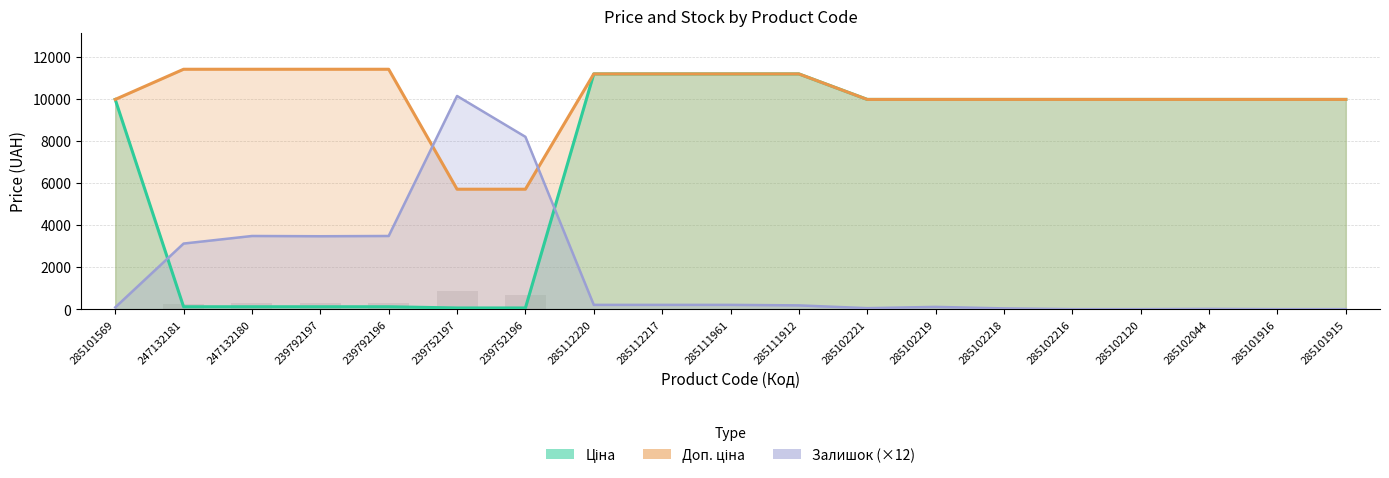

Reading left to right, what are all the values shown in this chart?

Ціна: 9975.0	114.1	114.1	114.1	114.1	57.0	57.0	11188.2	11188.2	11188.2	11188.2	9975.0	9975.0	9975.0	9975.0	9975.0	9975.0	9975.0	9975.0
Доп. ціна: 9975.0	11410.0	11410.0	11410.0	11410.0	5705.0	5705.0	11188.2	11188.2	11188.2	11188.2	9975.0	9975.0	9975.0	9975.0	9975.0	9975.0	9975.0	9975.0
Залишок: 84.0	3120.0	3480.0	3468.0	3480.0	10140.0	8196.0	204.0	204.0	204.0	180.0	48.0	108.0	36.0	0.0	0.0	12.0	0.0	0.0